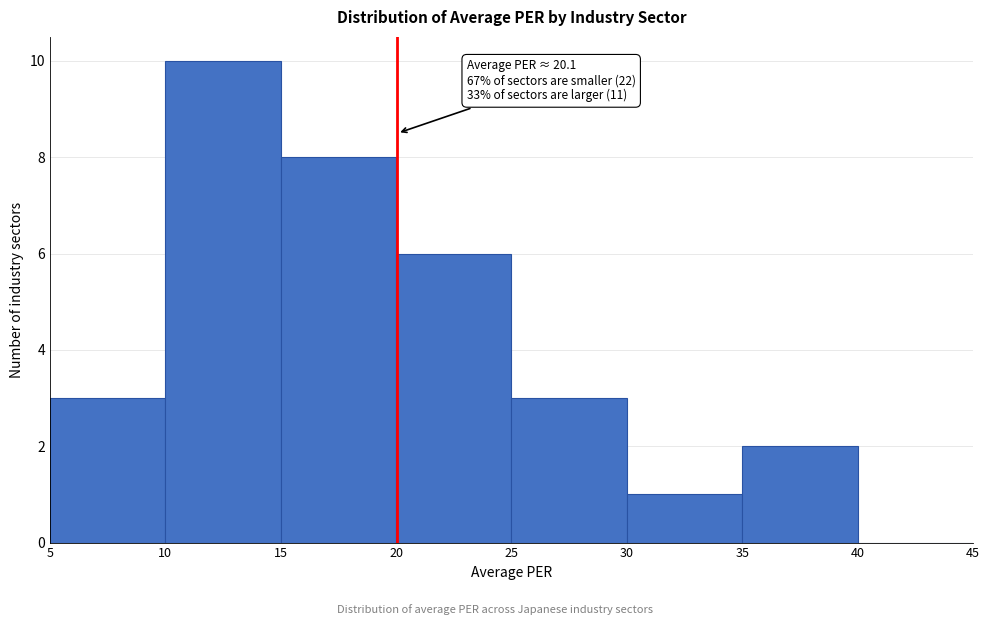

Over which range of the x-axis is the bar tallest?

10 to 15